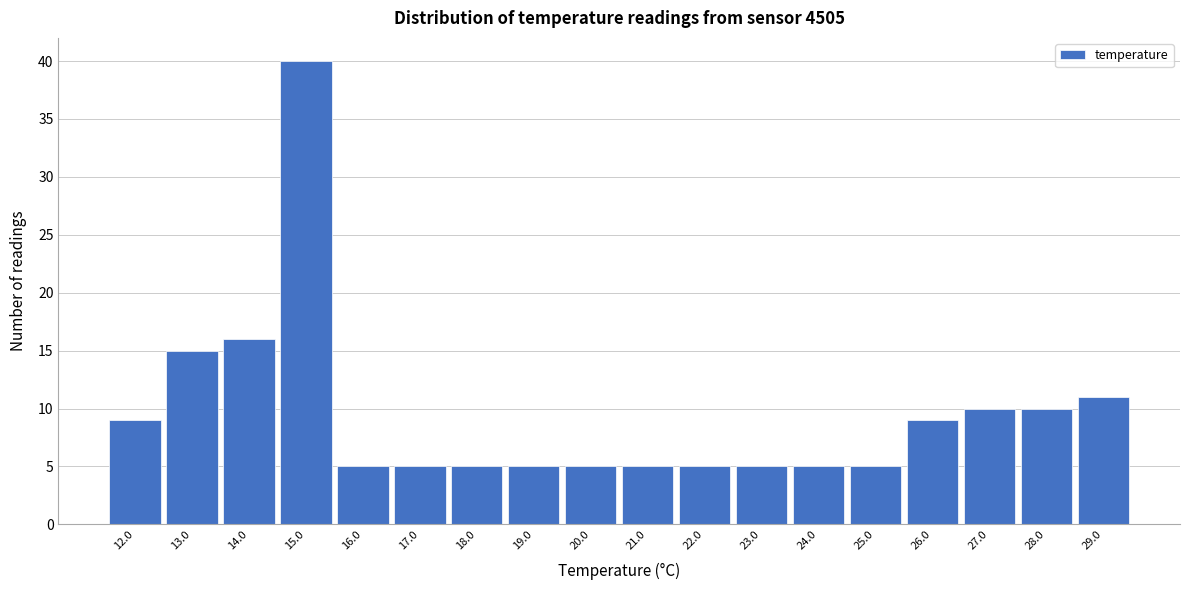

Reading right to left, extract all data points from this chart.

29.0=11	28.0=10	27.0=10	26.0=9	25.0=5	24.0=5	23.0=5	22.0=5	21.0=5	20.0=5	19.0=5	18.0=5	17.0=5	16.0=5	15.0=40	14.0=16	13.0=15	12.0=9